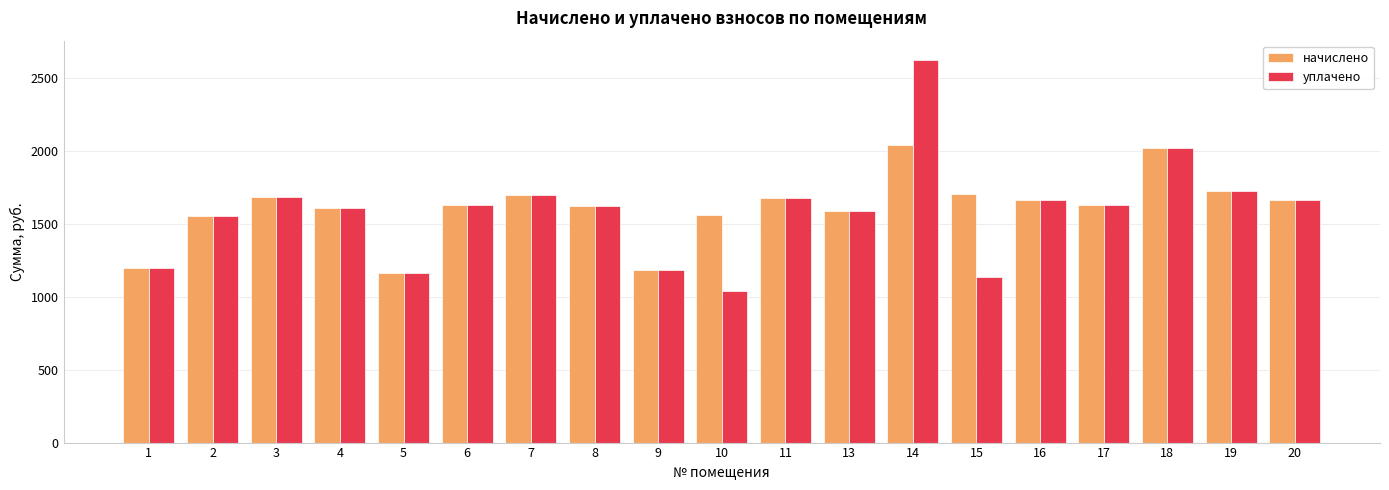

How many data points in уплачено are less than 1625?

9